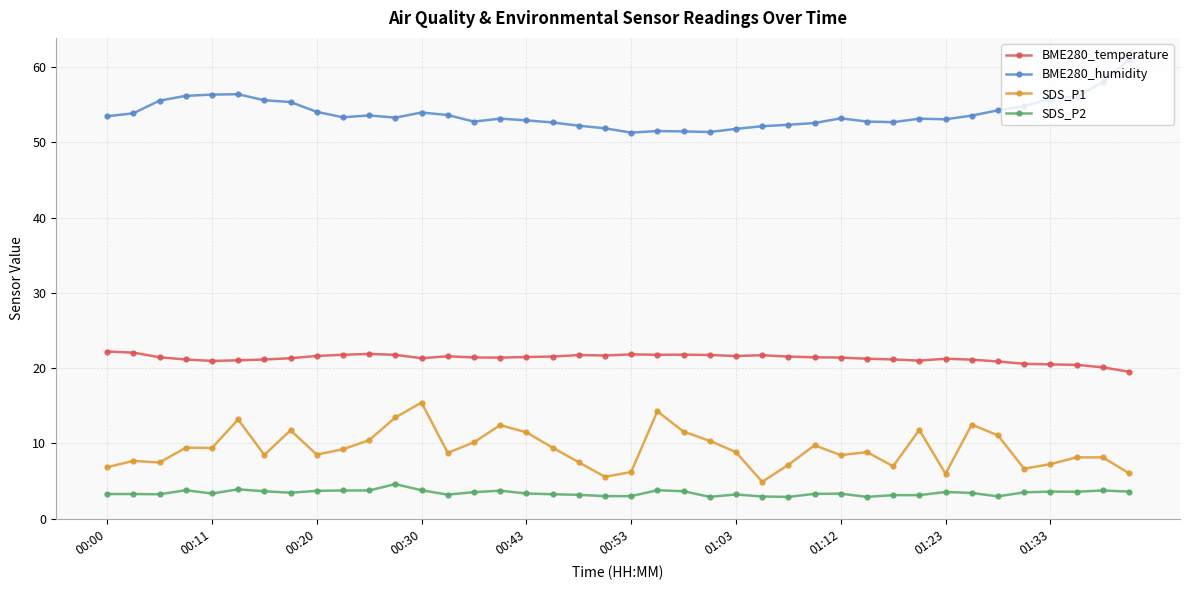

What is the highest value of the SDS_P1 series?

15.4